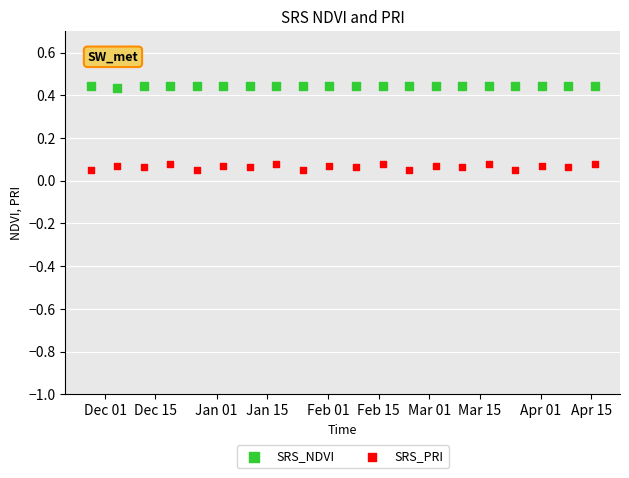

What are all the series names shown in the legend?

SRS_NDVI, SRS_PRI